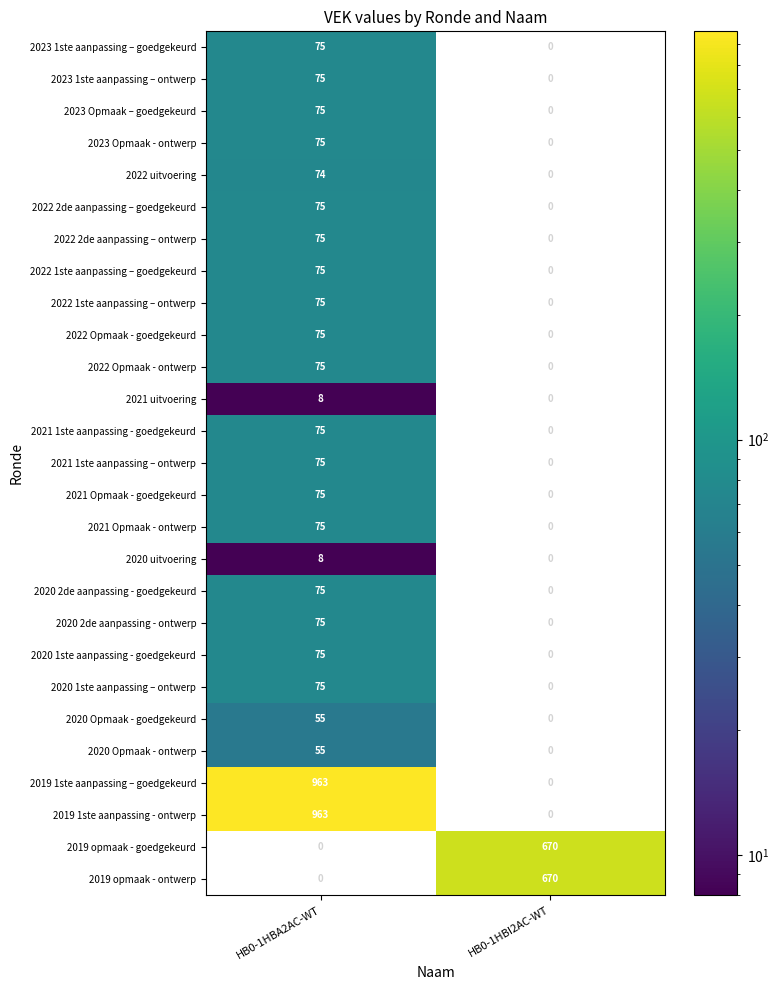

Rank the categories by 2023 1ste aanpassing – ontwerp value from highest to lowest.

HB0-1HBA2AC-WT, HB0-1HBI2AC-WT